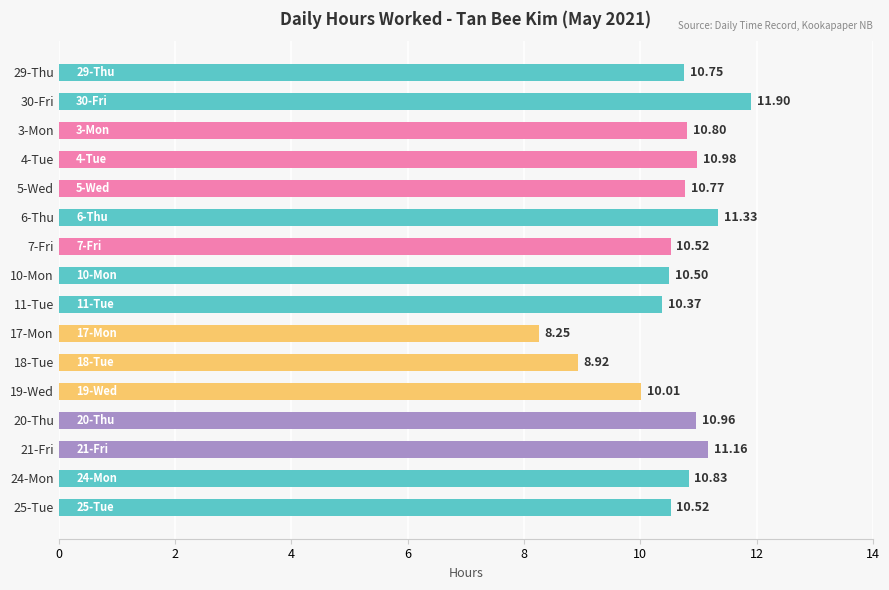

What is the average value?

10.5